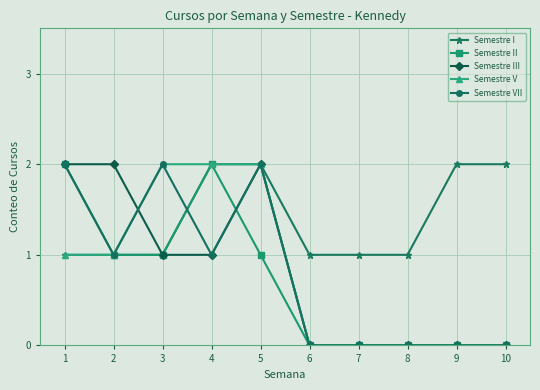

How many lines are shown in the chart?

5